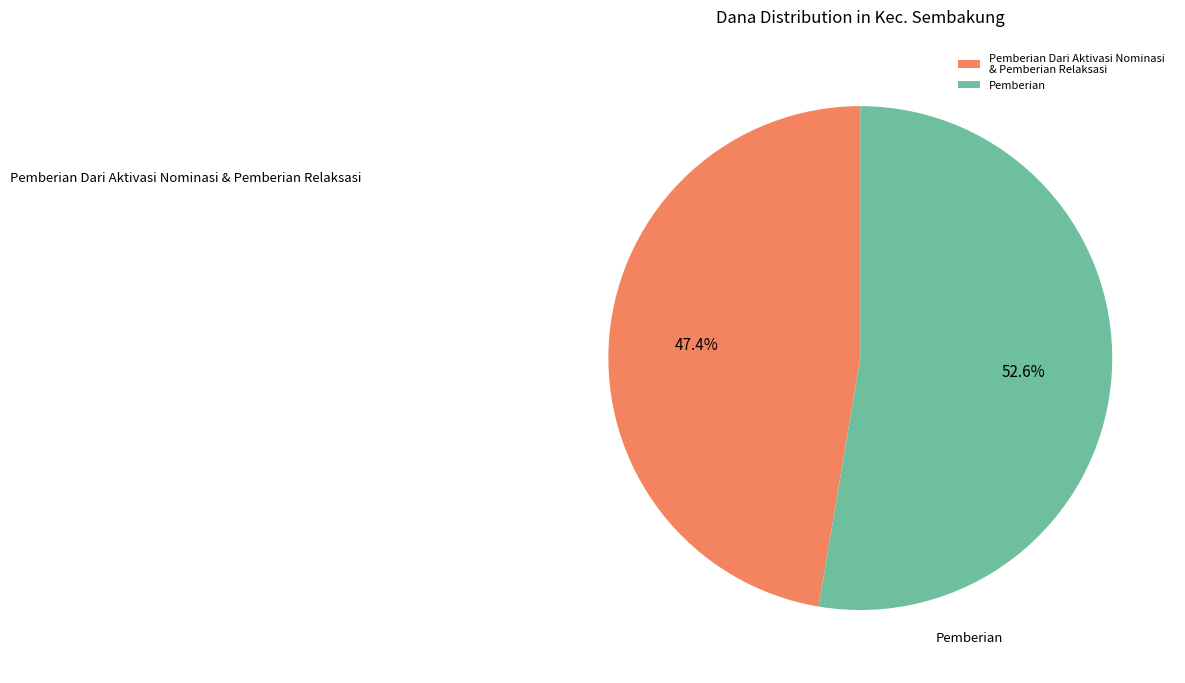

What is the total percentage of Pemberian Dari Aktivasi Nominasi & Pemberian Relaksasi and Pemberian?

100.0%